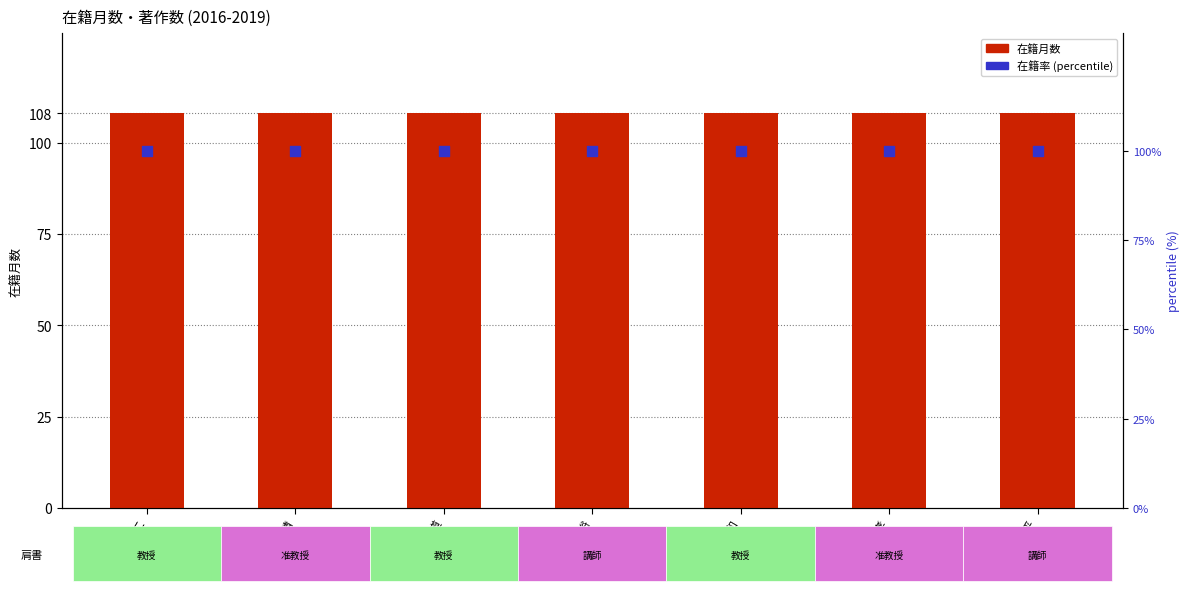

Which series has the widest spread of Y values?

在籍月数